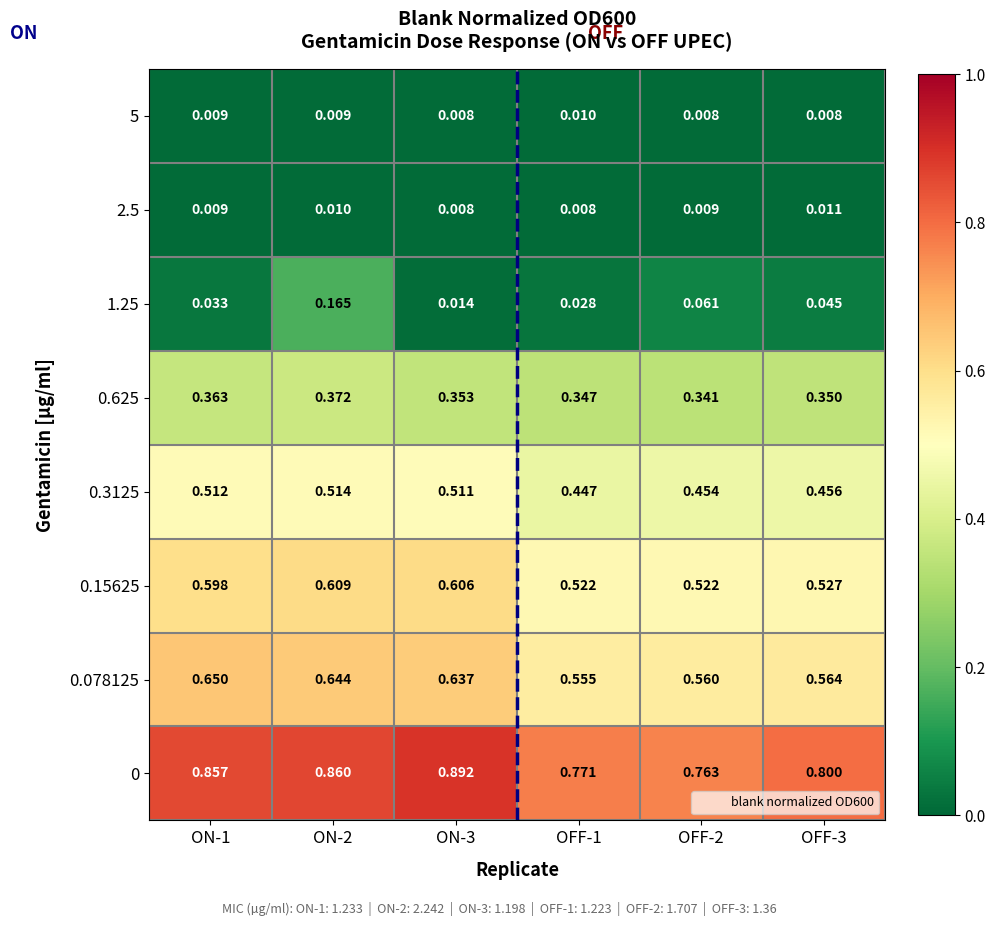

Is the value of 5 at OFF-3 greater than the value of 0.078125 at OFF-3?

No